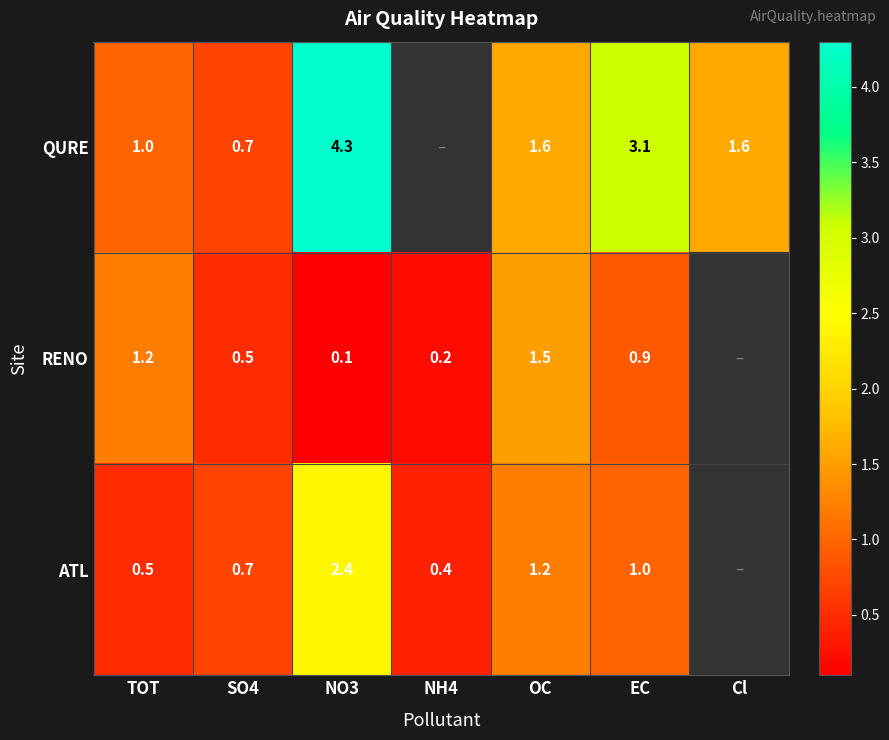

At EC, list the series in order from smallest to largest.

RENO, ATL, QURE